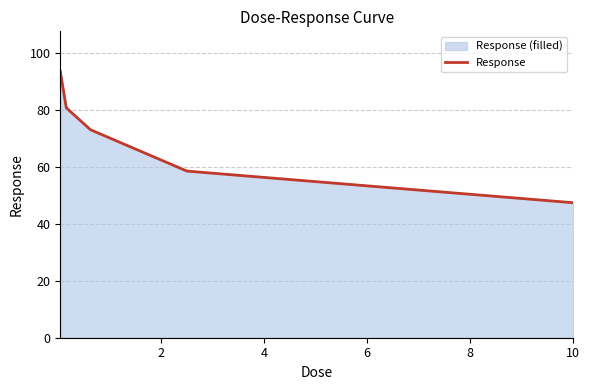

Reading left to right, extract all data points from this chart.

93.6	80.7	73.0	58.5	47.4